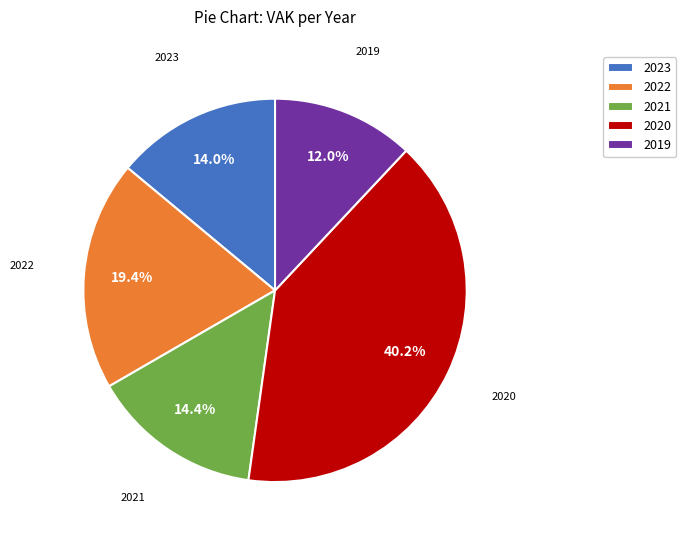

How many segments does this pie chart have?

5